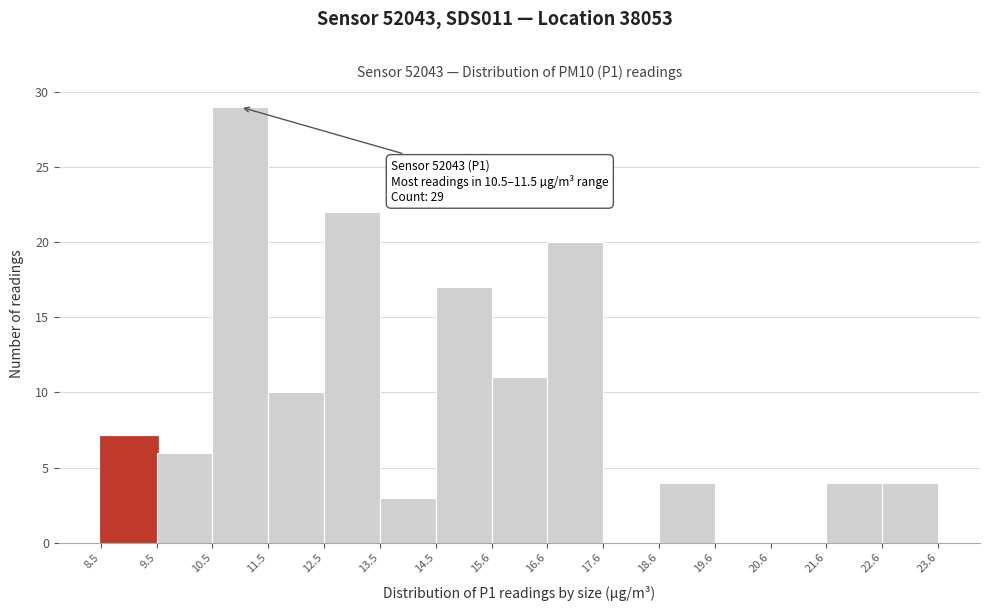

Which range on the x-axis has the tallest bar?

10.5 to 11.5